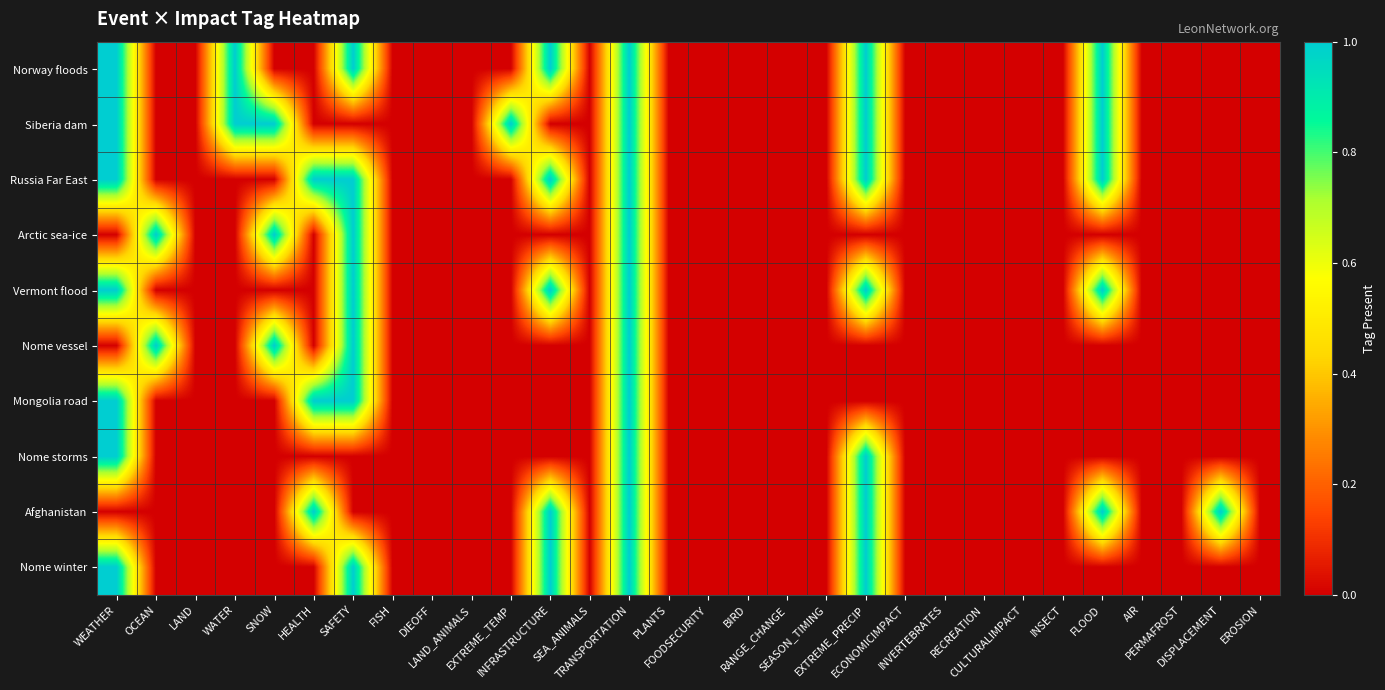

How many distinct data groups are displayed?

10